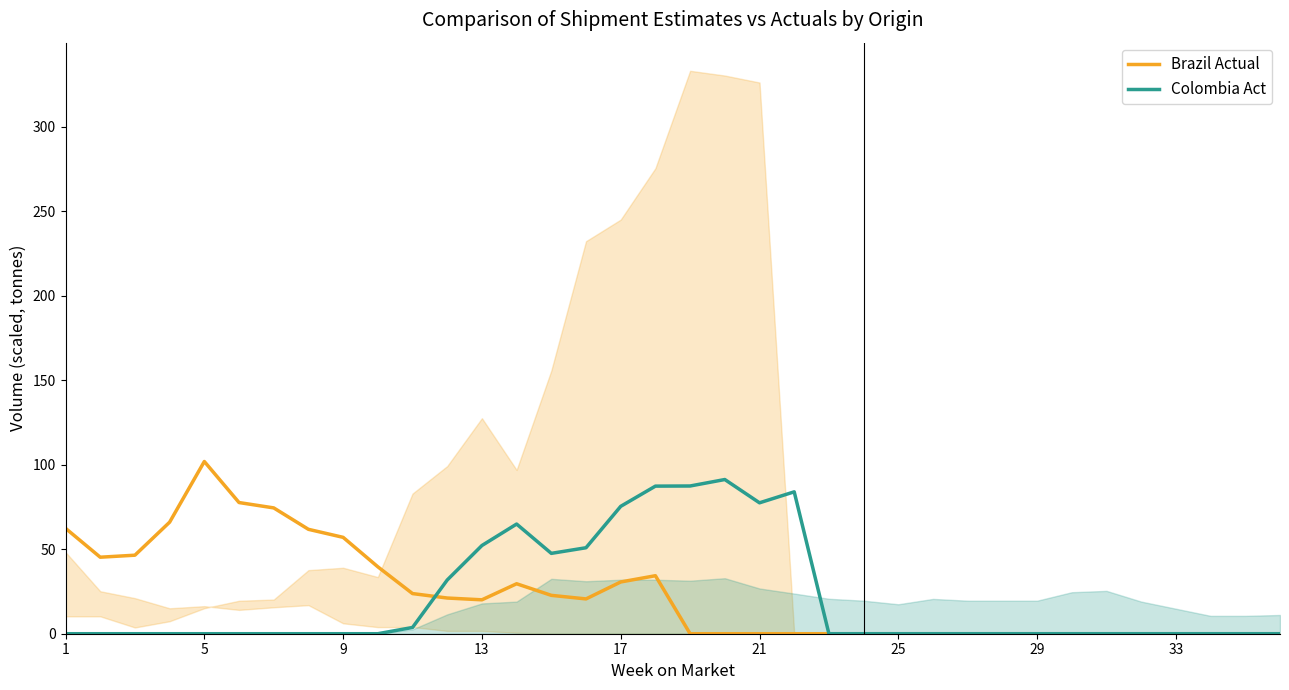

What is the maximum value for Brazil Actual?

101.9